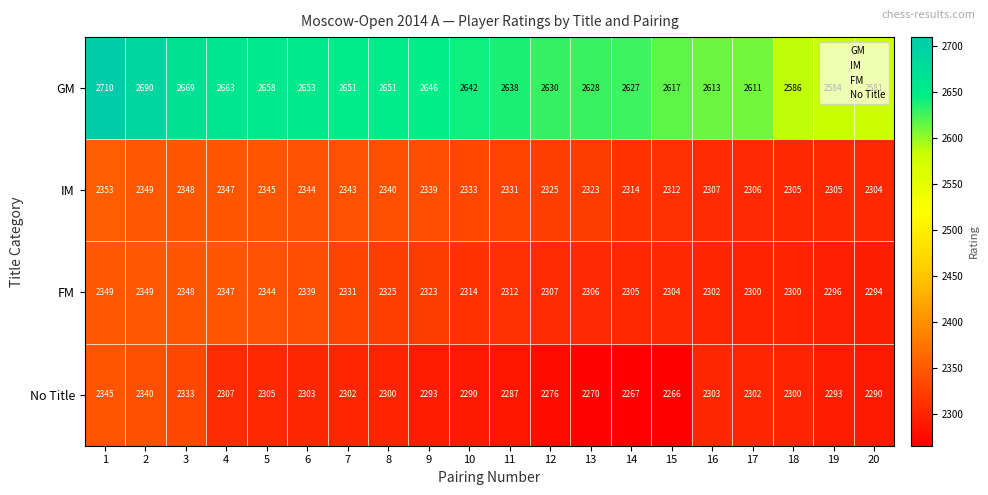

What is the difference between the second highest and minimum values in the GM series?

109